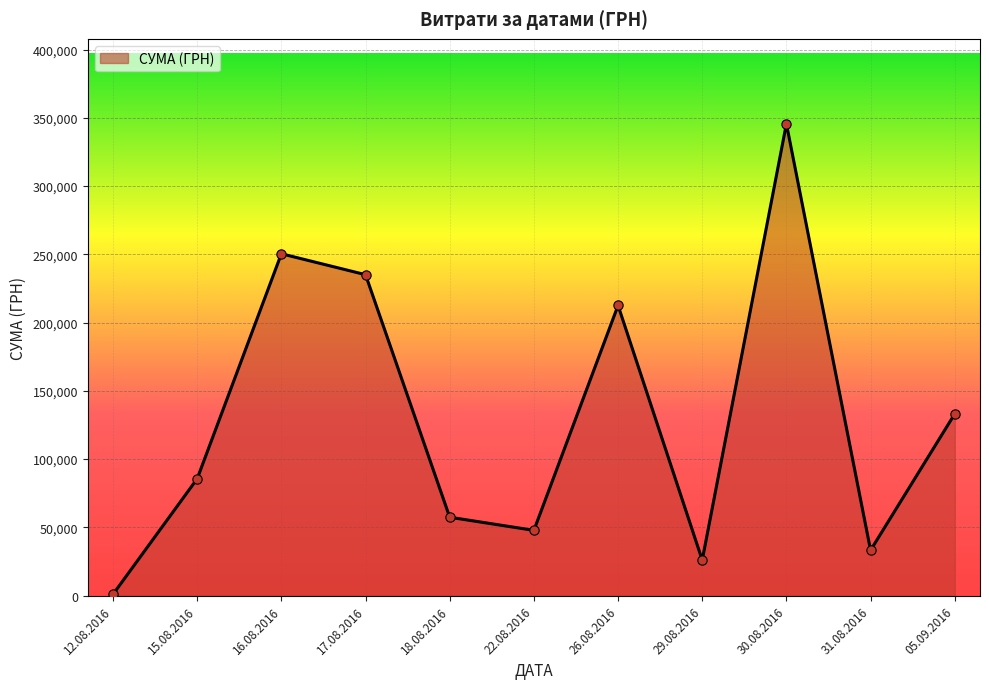

Between 29.08.2016 and 30.08.2016, which is larger?

30.08.2016